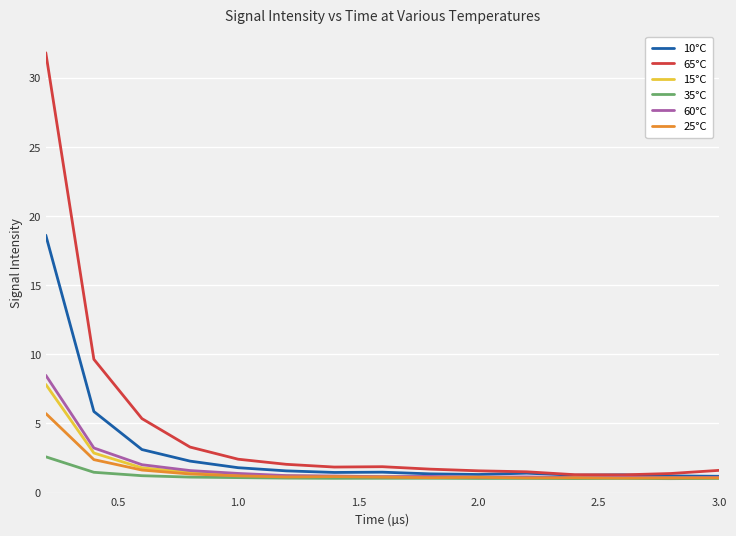

Which series has the largest range (max minus min)?

65°C